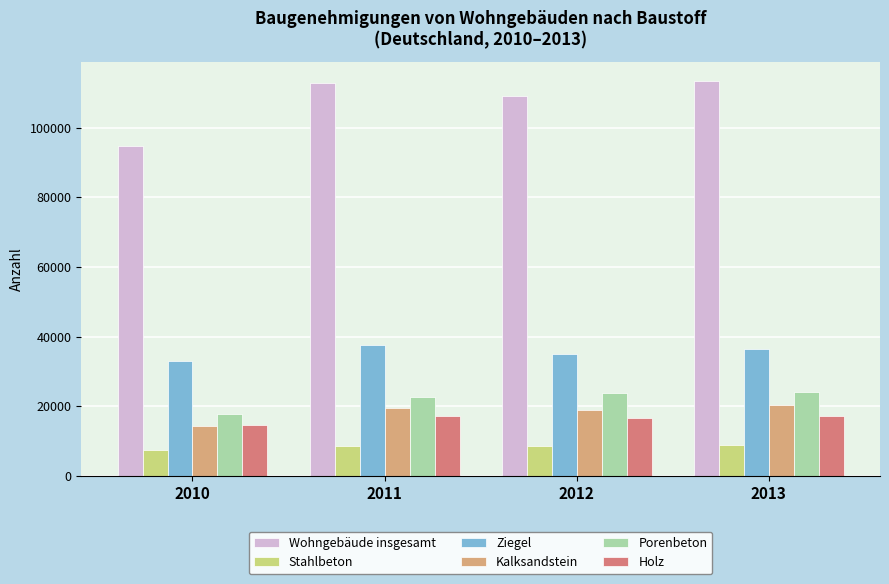

What is the lowest value of the Stahlbeton series?

7529